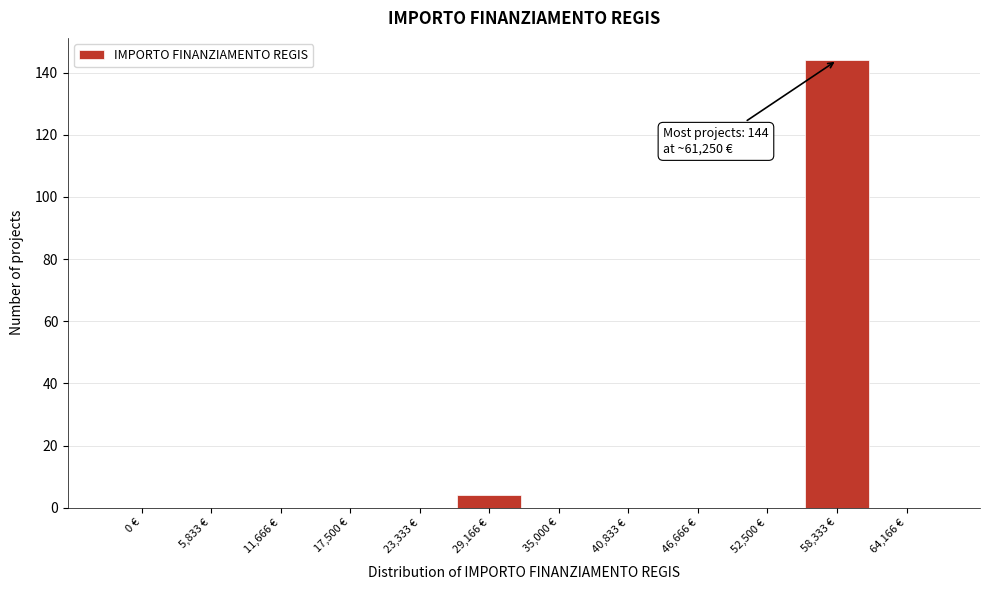

Reading right to left, transcribe all the data shown in this chart.

64,166 €=0	58,333 €=144	52,500 €=0	46,666 €=0	40,833 €=0	35,000 €=0	29,166 €=4	23,333 €=0	17,500 €=0	11,666 €=0	5,833 €=0	0 €=0